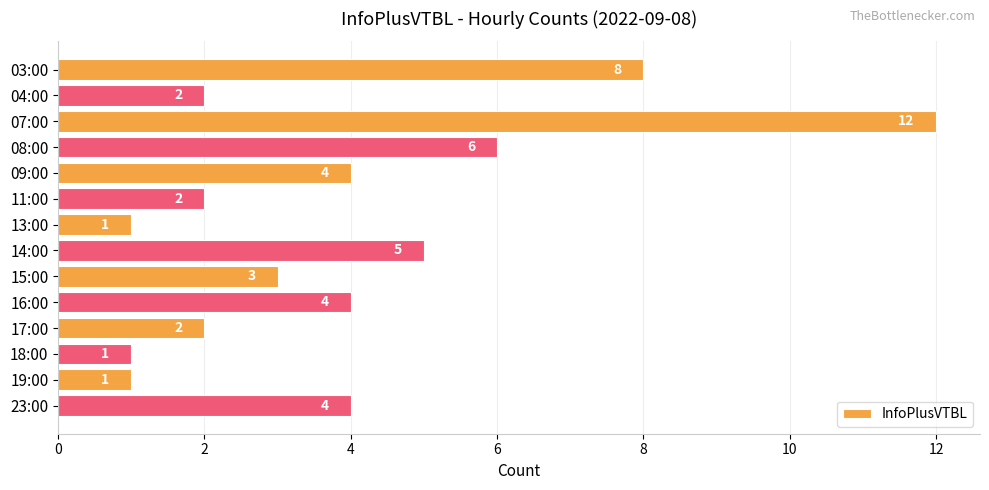

Approximately how many times larger is the value at 07:00 compared to 03:00?

1.5